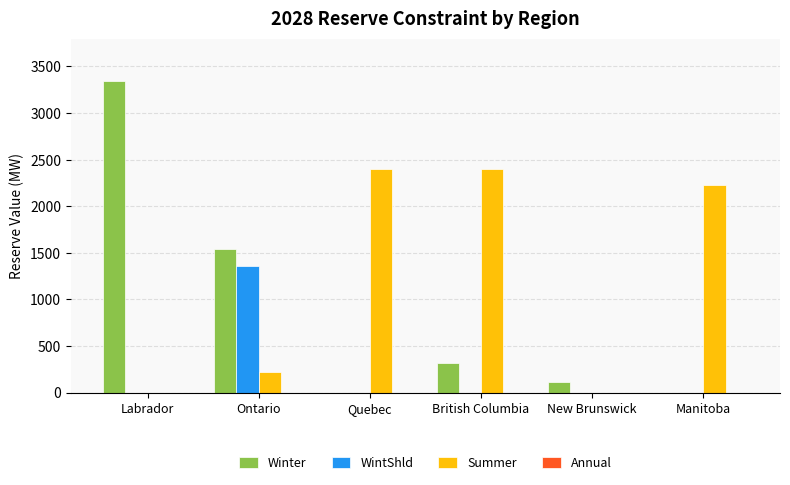

At which label does Winter reach its peak?

Labrador